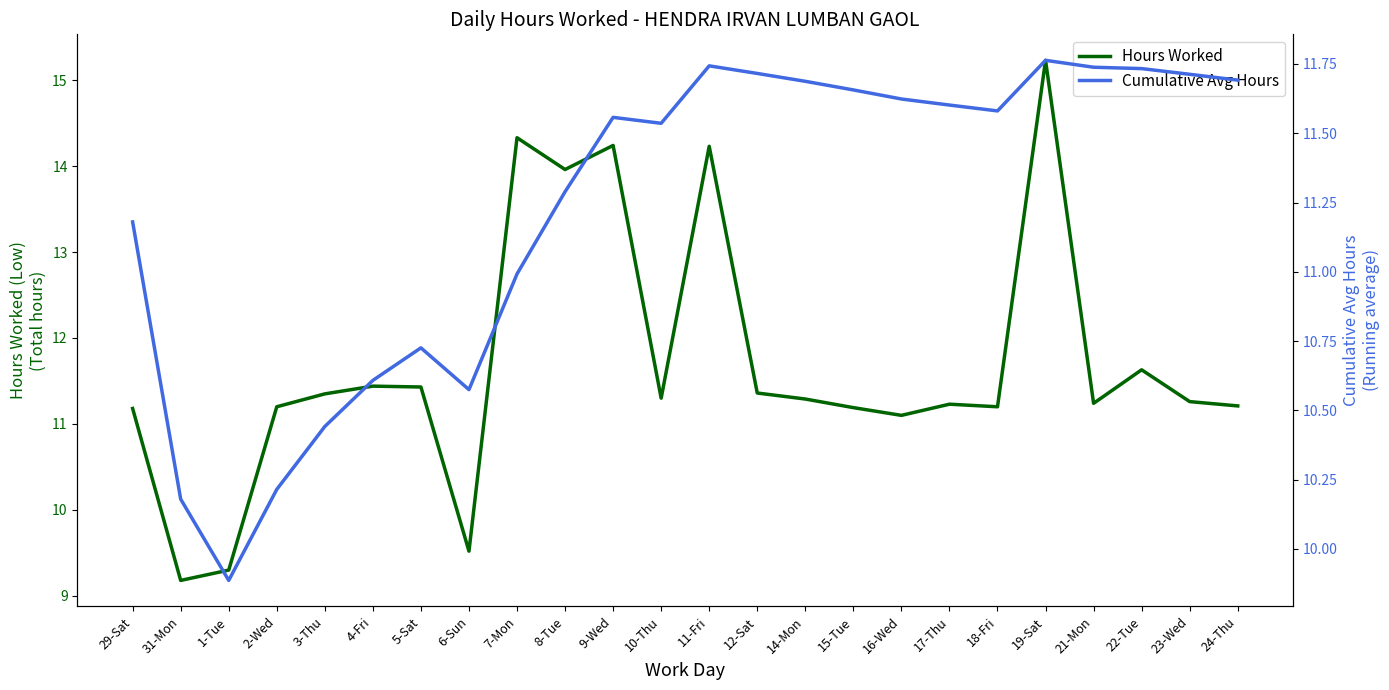

What is the label of the 2nd point from the left?

31-Mon